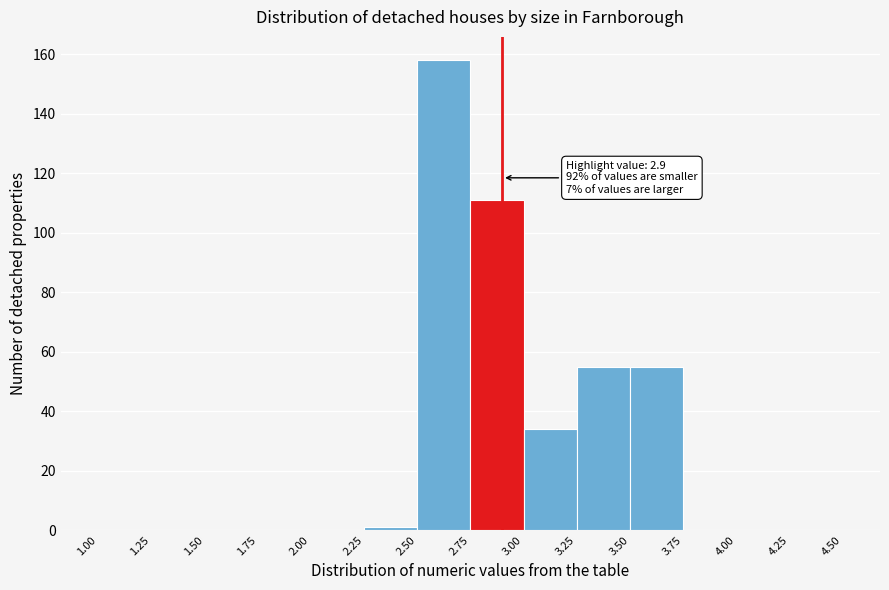

Which range on the x-axis has the tallest bar?

2.50 to 2.75